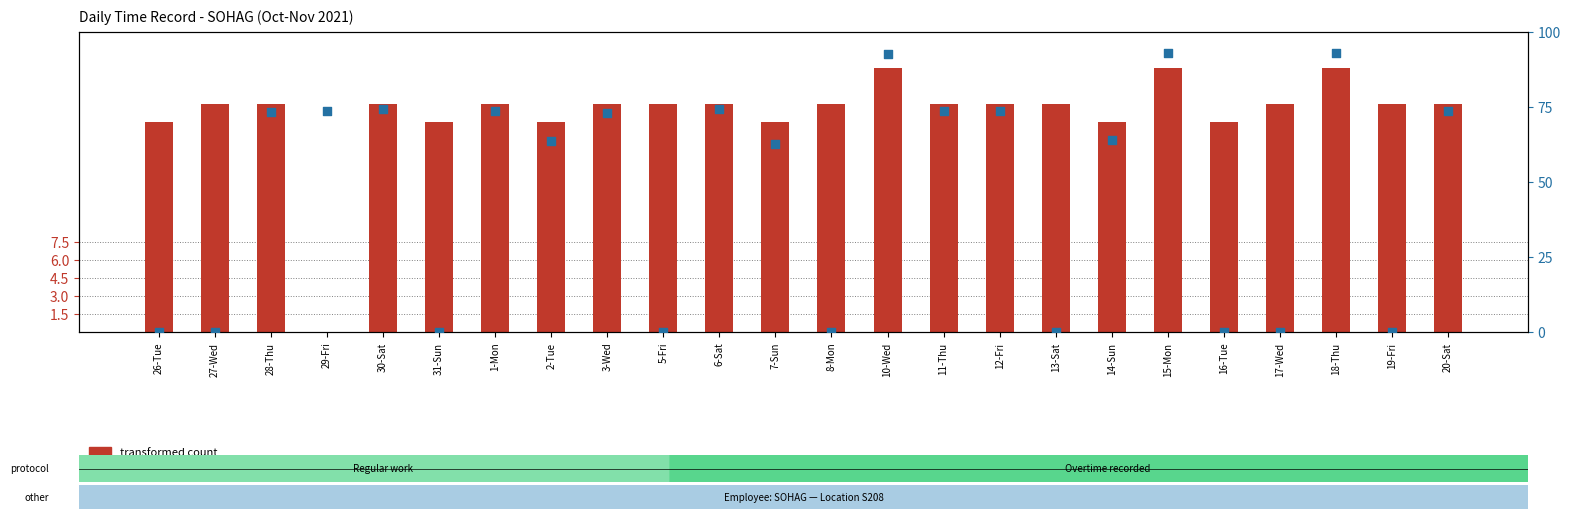

What are all the series names shown in the legend?

transformed count, percentile rank within the sample